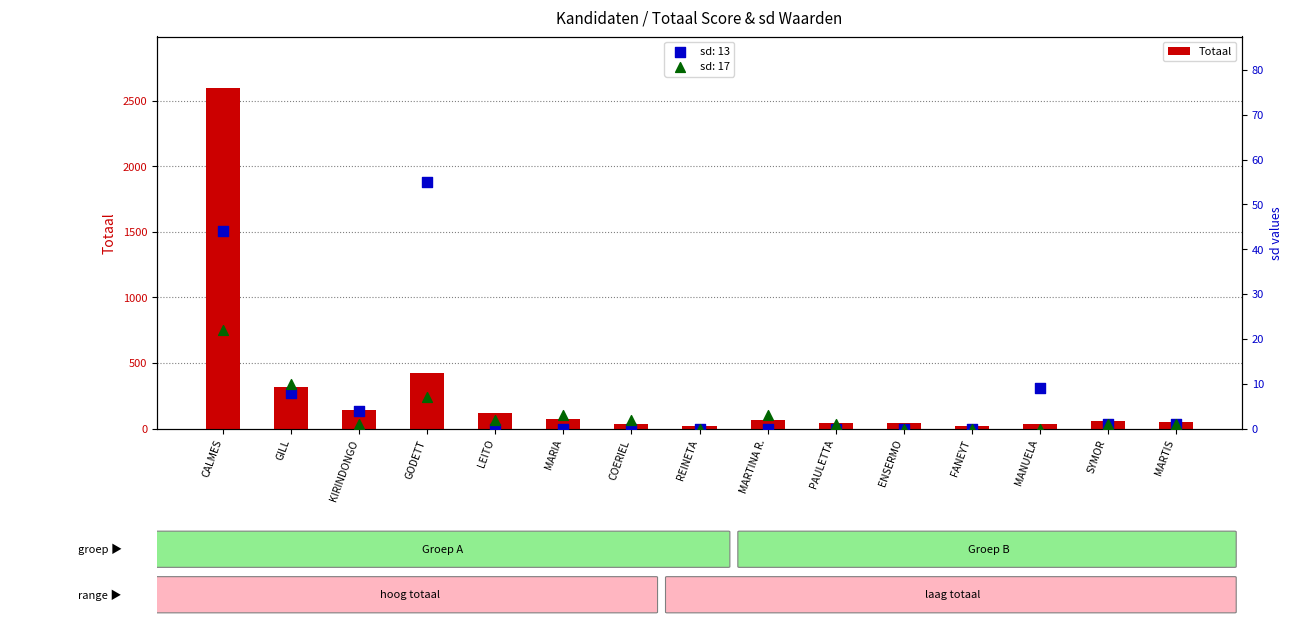

What is the change in value from MARTINA R. to FANEYT?

-46